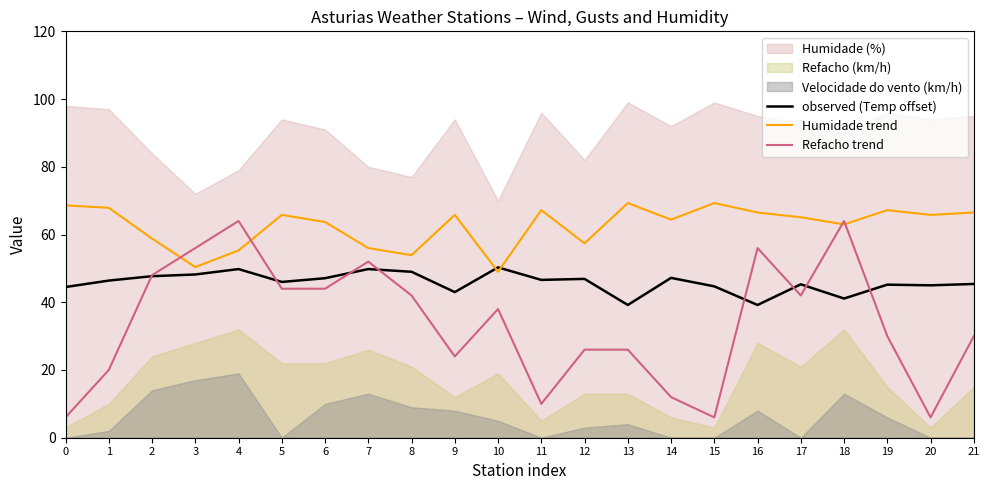

At which label does Humidade trend reach its peak?

13